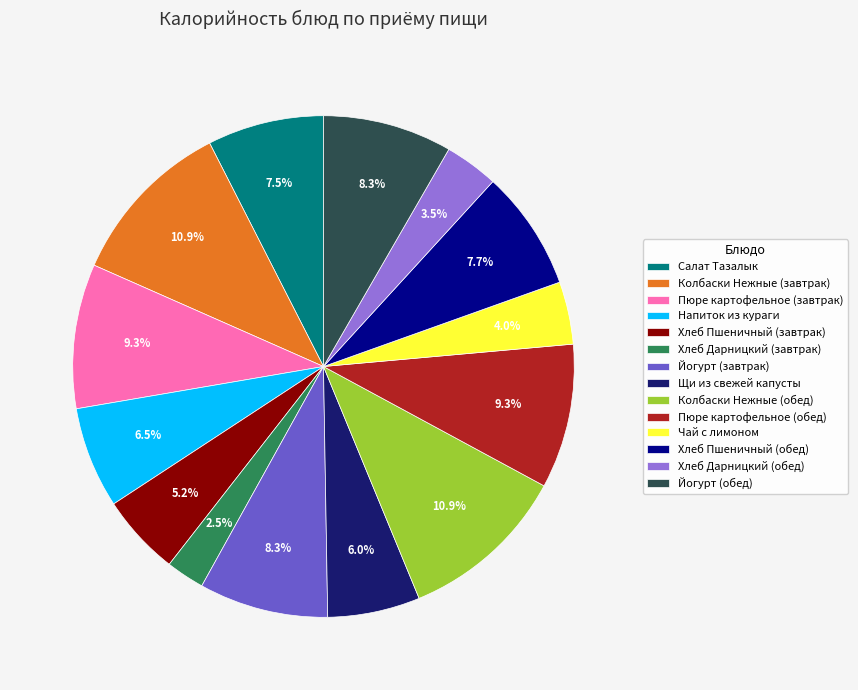

To the nearest percent, what is the combined percentage of Салат Тазалык and Йогурт (завтрак)?

16%